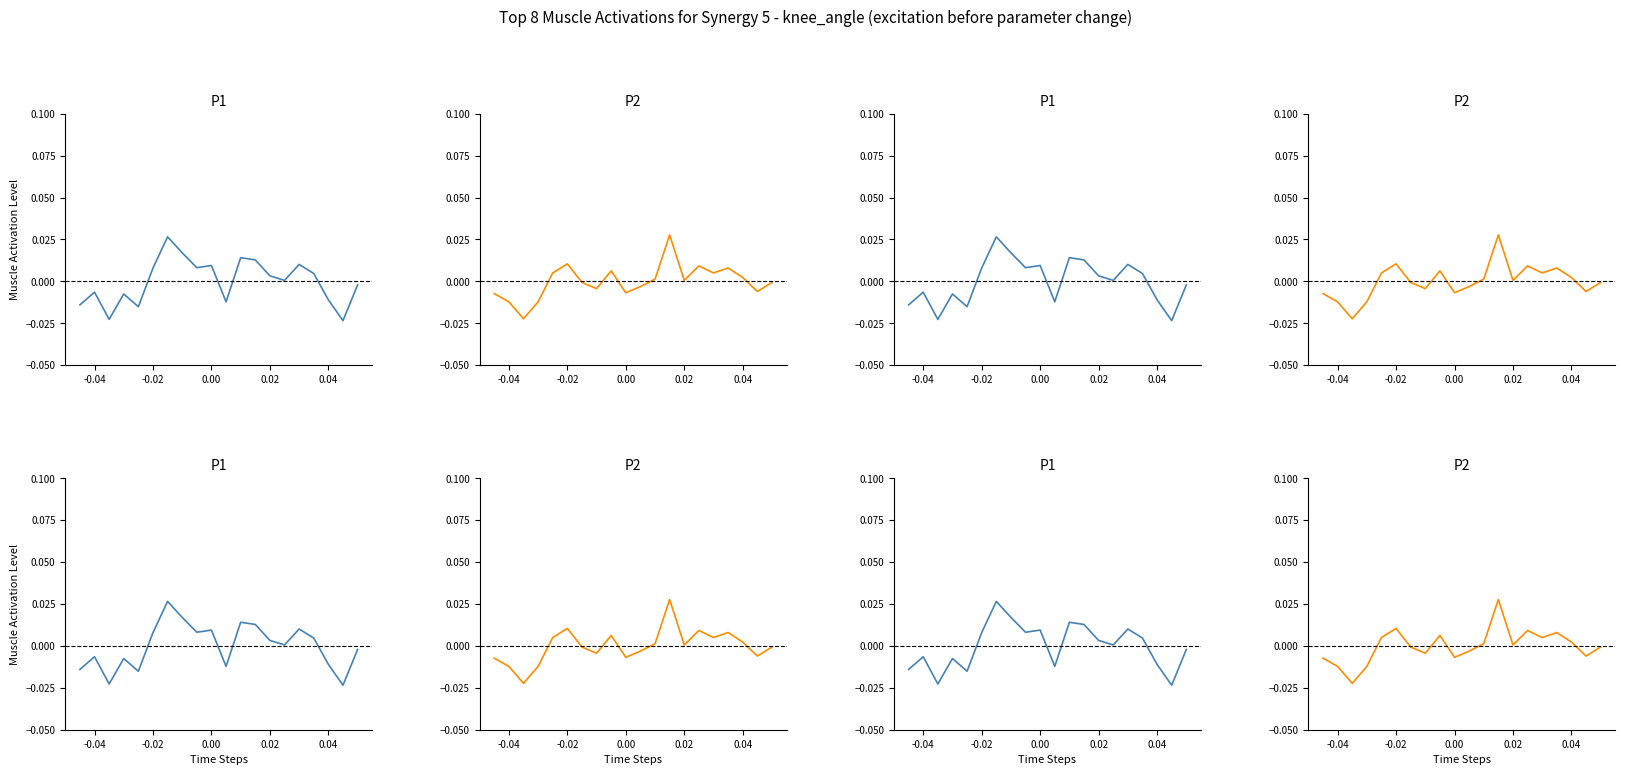

Which has a higher value, -0.02 or 0.02?

-0.02